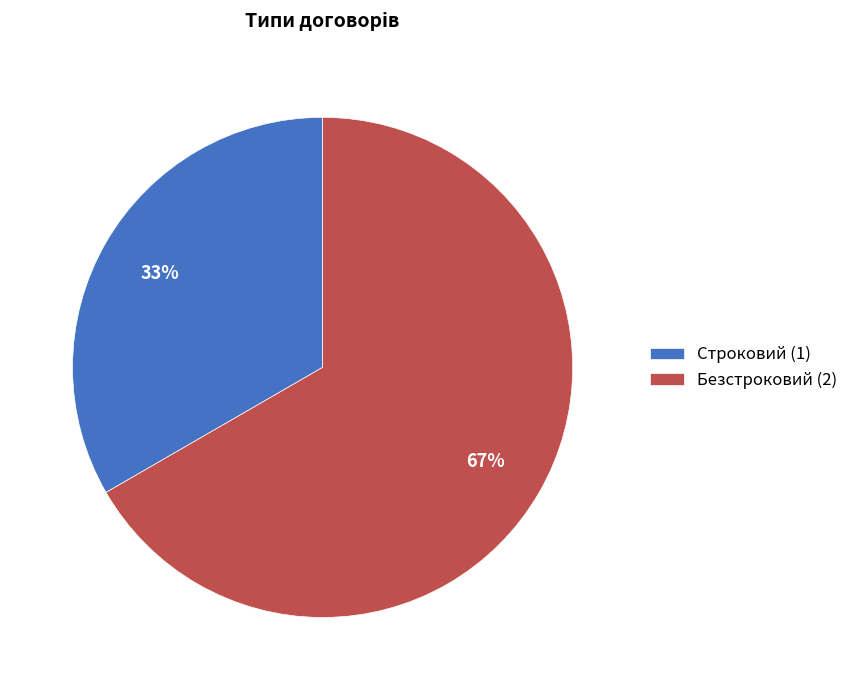

Is it true that Строковий is 44% of the pie?

False